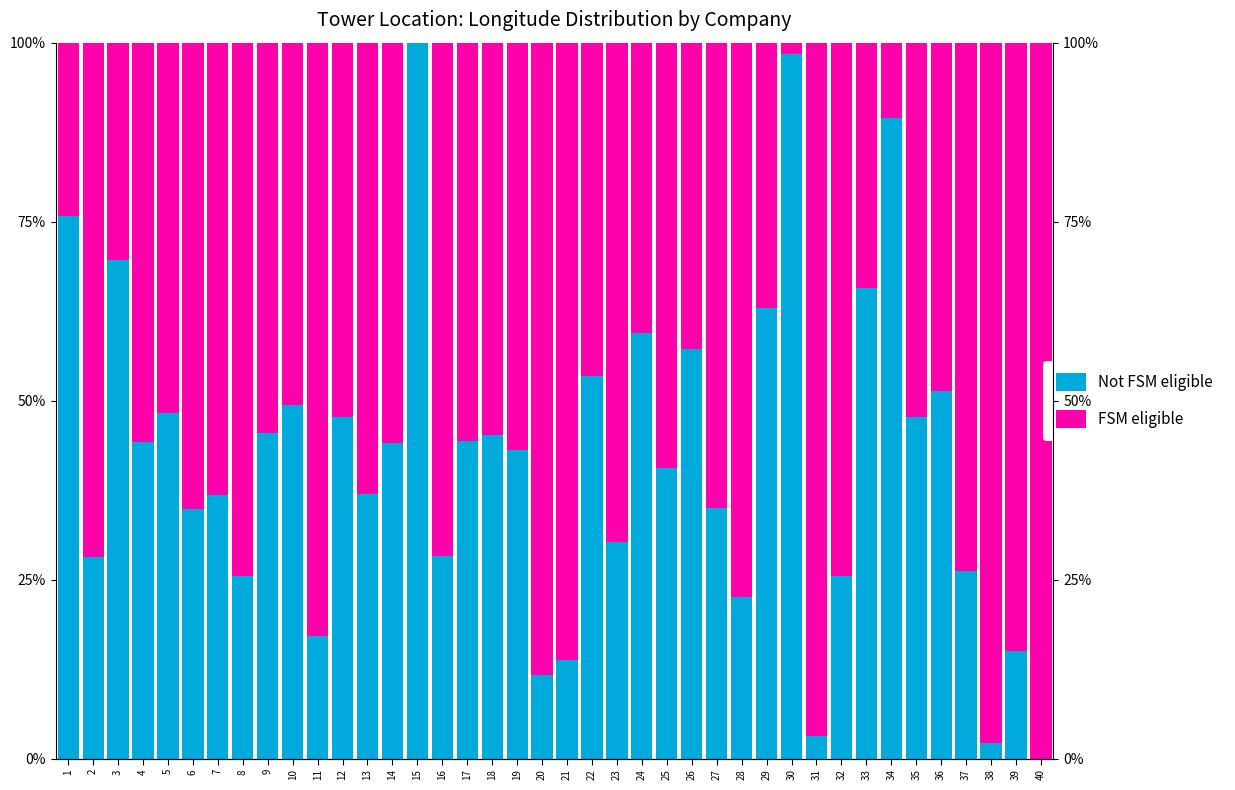

What is the total value across all series at 13?

100.0